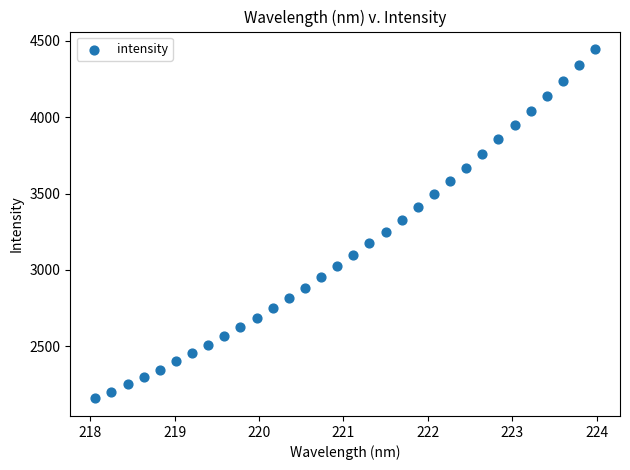

What is the range of Y values (max minus min)?

2288.7